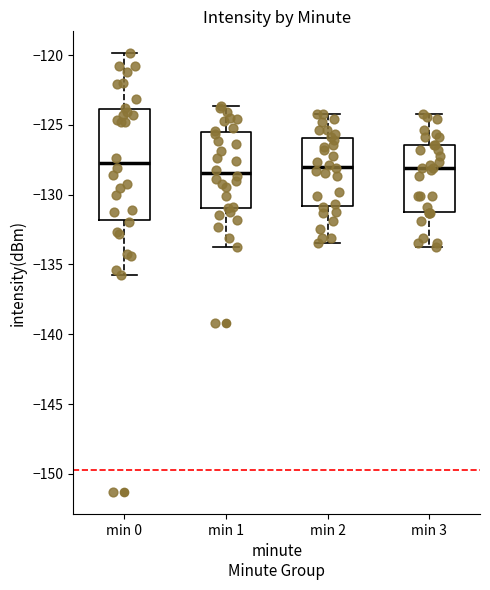

Comparing the boxes themselves (not the whiskers), which one is the tallest?

min 0